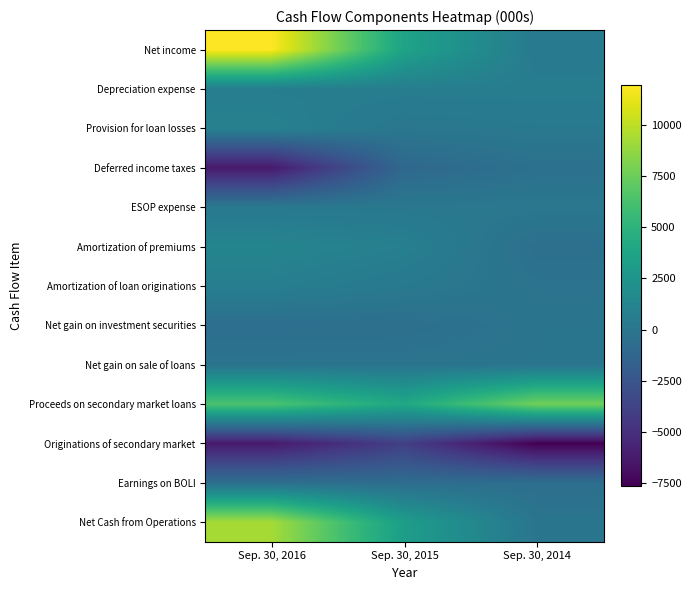

List the series in order of their peak value, lowest first.

Originations of secondary market, Earnings on BOLI, Deferred income taxes, Net gain on investment securities, Net gain on sale of loans, ESOP expense, Depreciation expense, Amortization of loan originations, Provision for loan losses, Amortization of premiums, Proceeds on secondary market loans, Net Cash from Operations, Net income